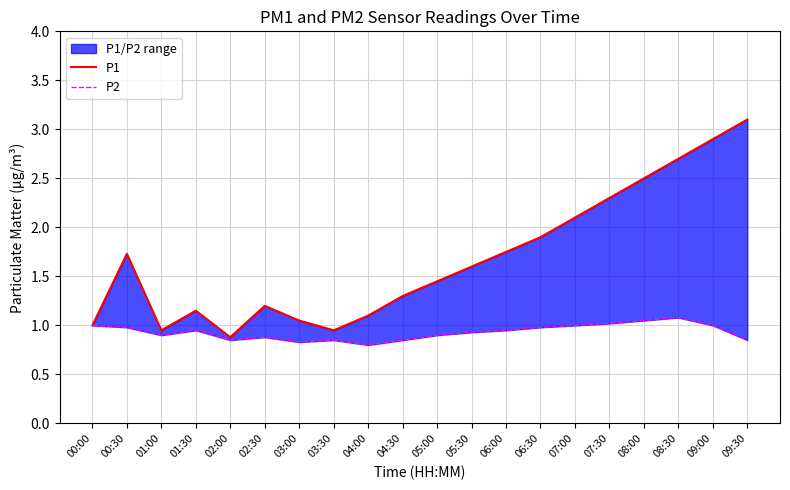

True or false: P1 has a value of 2.2 at 05:30.

False